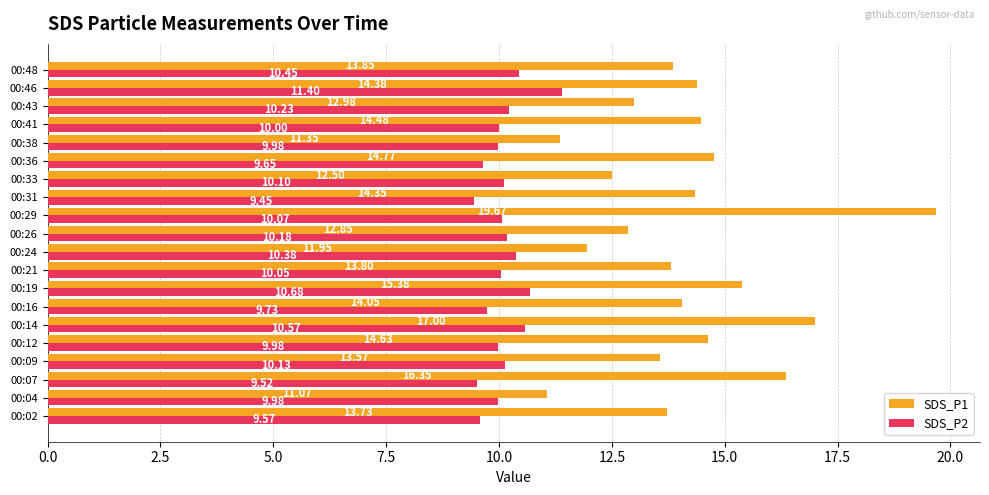

Rank the series by their maximum value, from highest to lowest.

SDS_P1, SDS_P2